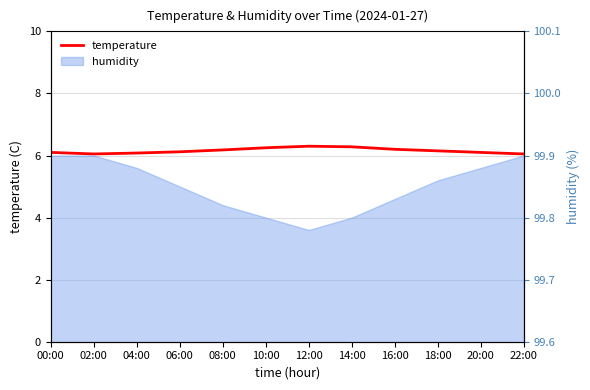

Which has a higher value, 16:00 or 00:00?

16:00